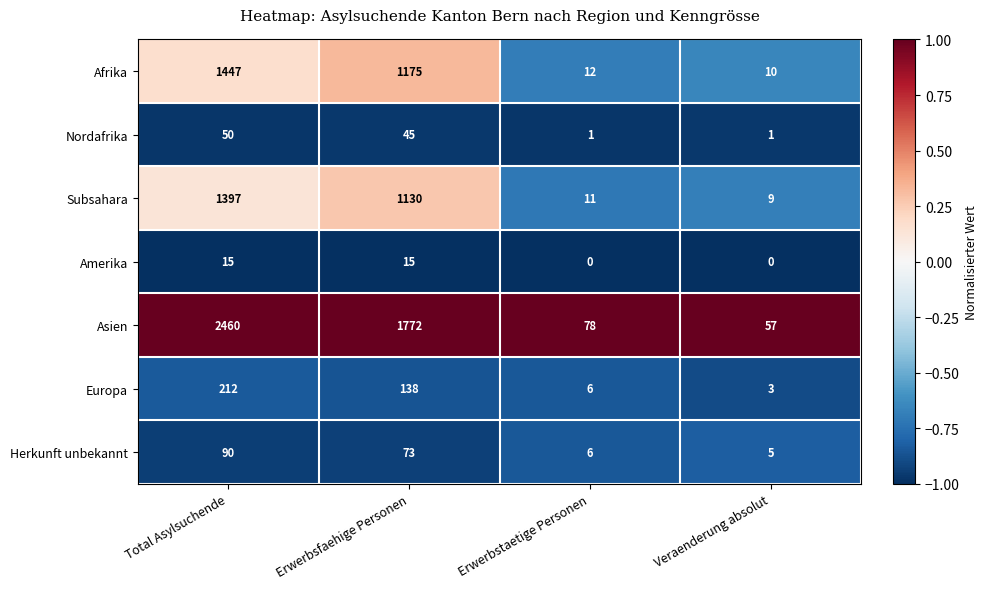

Reading right to left, list all the values displayed in this chart.

Afrika: Veraenderung absolut=10	Erwerbstaetige Personen=12	Erwerbsfaehige Personen=1175	Total Asylsuchende=1447
Nordafrika: Veraenderung absolut=1	Erwerbstaetige Personen=1	Erwerbsfaehige Personen=45	Total Asylsuchende=50
Subsahara: Veraenderung absolut=9	Erwerbstaetige Personen=11	Erwerbsfaehige Personen=1130	Total Asylsuchende=1397
Amerika: Veraenderung absolut=0	Erwerbstaetige Personen=0	Erwerbsfaehige Personen=15	Total Asylsuchende=15
Asien: Veraenderung absolut=57	Erwerbstaetige Personen=78	Erwerbsfaehige Personen=1772	Total Asylsuchende=2460
Europa: Veraenderung absolut=3	Erwerbstaetige Personen=6	Erwerbsfaehige Personen=138	Total Asylsuchende=212
Herkunft unbekannt: Veraenderung absolut=5	Erwerbstaetige Personen=6	Erwerbsfaehige Personen=73	Total Asylsuchende=90